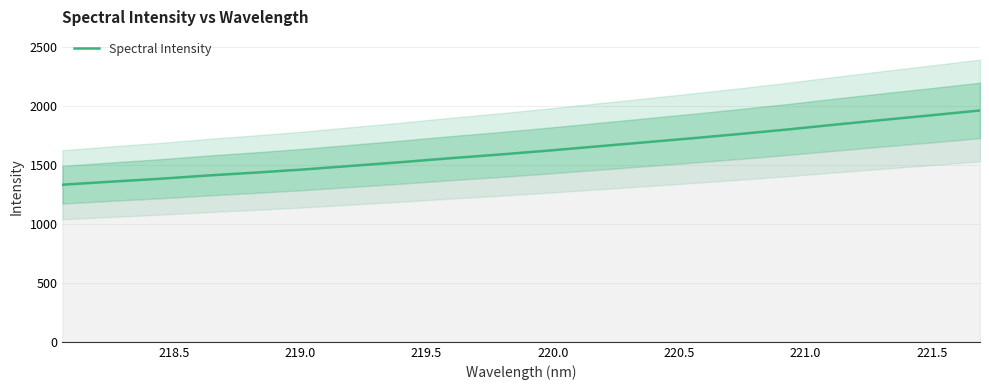

Is this an area chart (filled region under the line)?

No